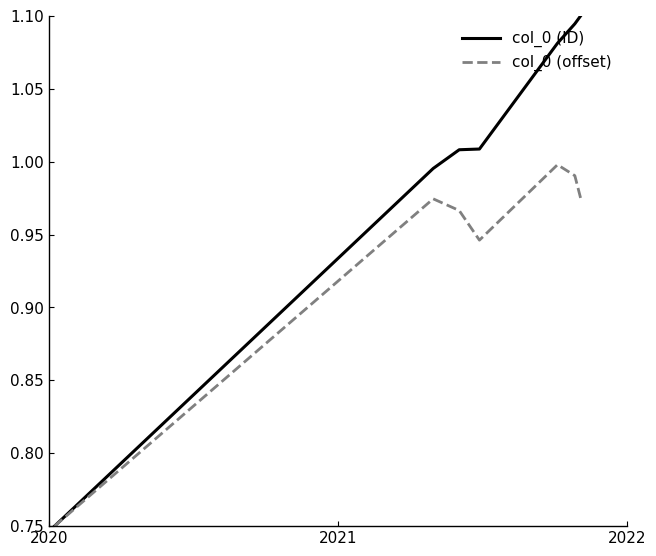

Which series has the largest total across all categories?

col_0 (ID)